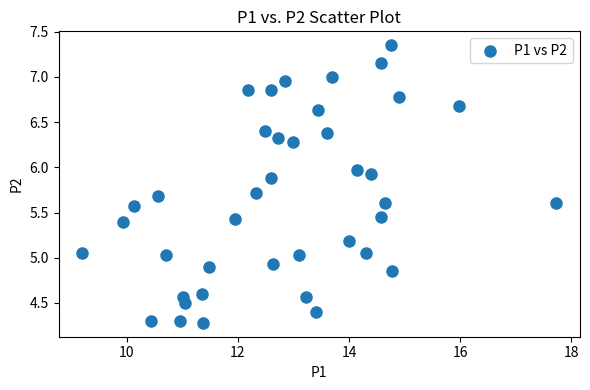

What is the range of X values (max minus min)?

8.5